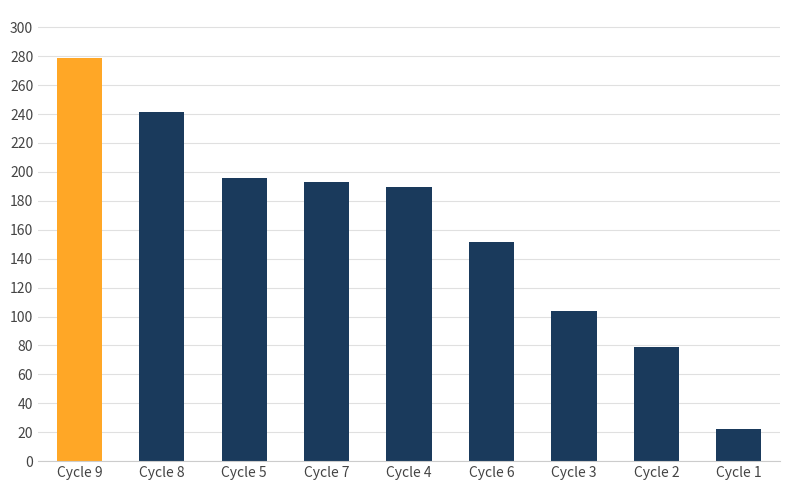

Which has a higher value, Cycle 5 or Cycle 2?

Cycle 5